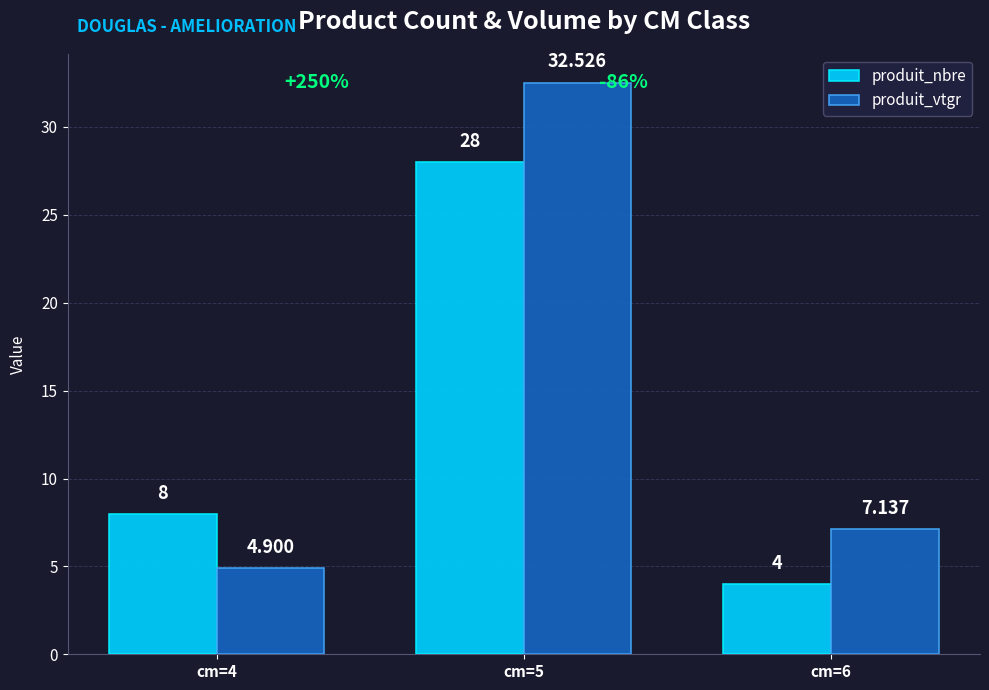

True or false: produit_nbre has a value of 28.0 at cm=5.

True